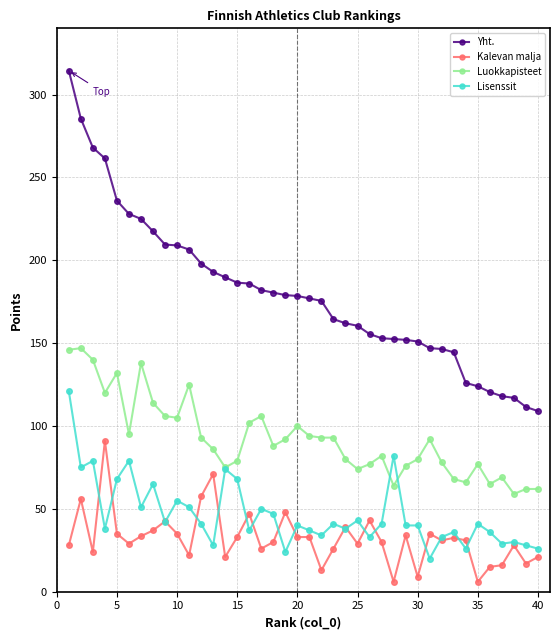

What are all the series names shown in the legend?

Yht., Kalevan malja, Luokkapisteet, Lisenssit